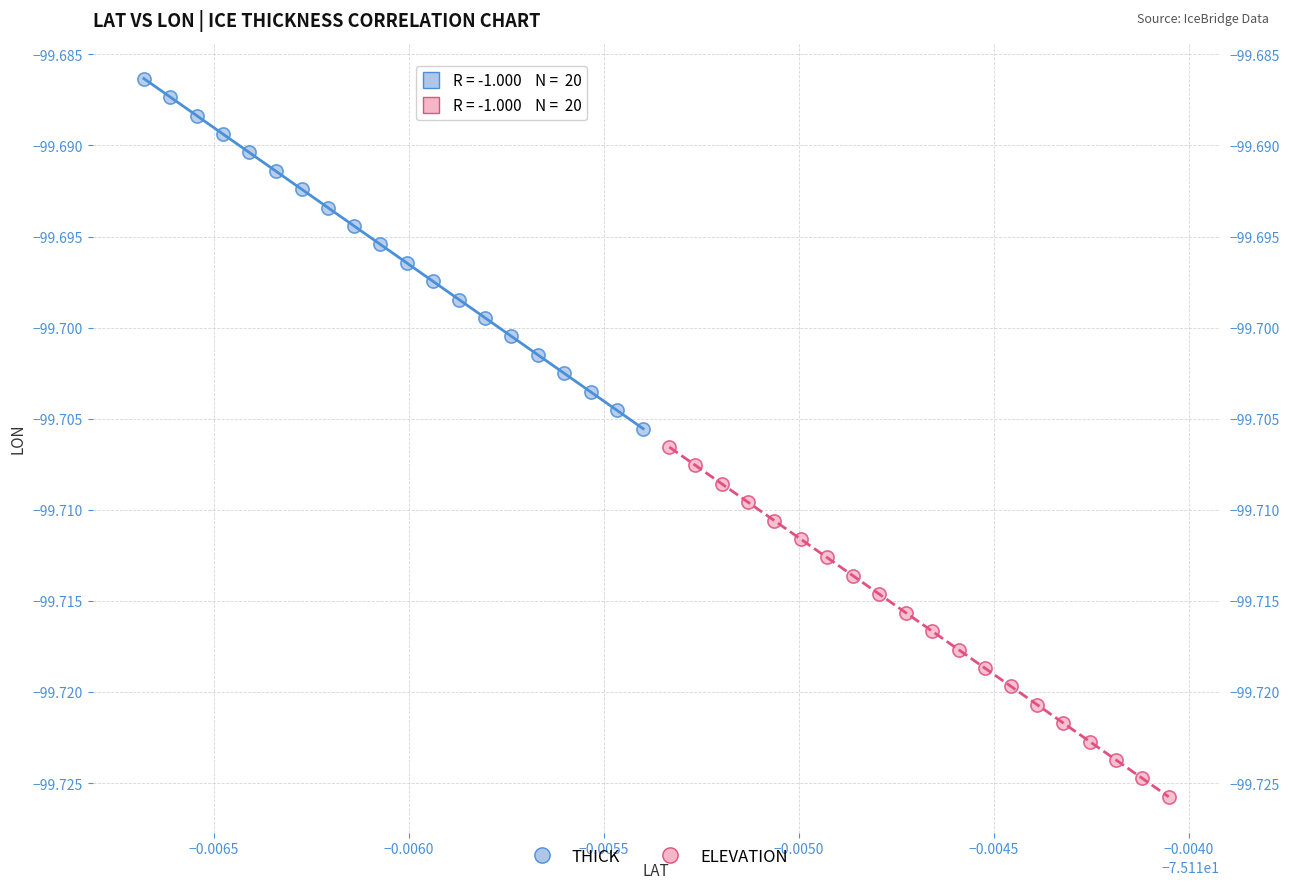

What are all the series names shown in the legend?

THICK, ELEVATION